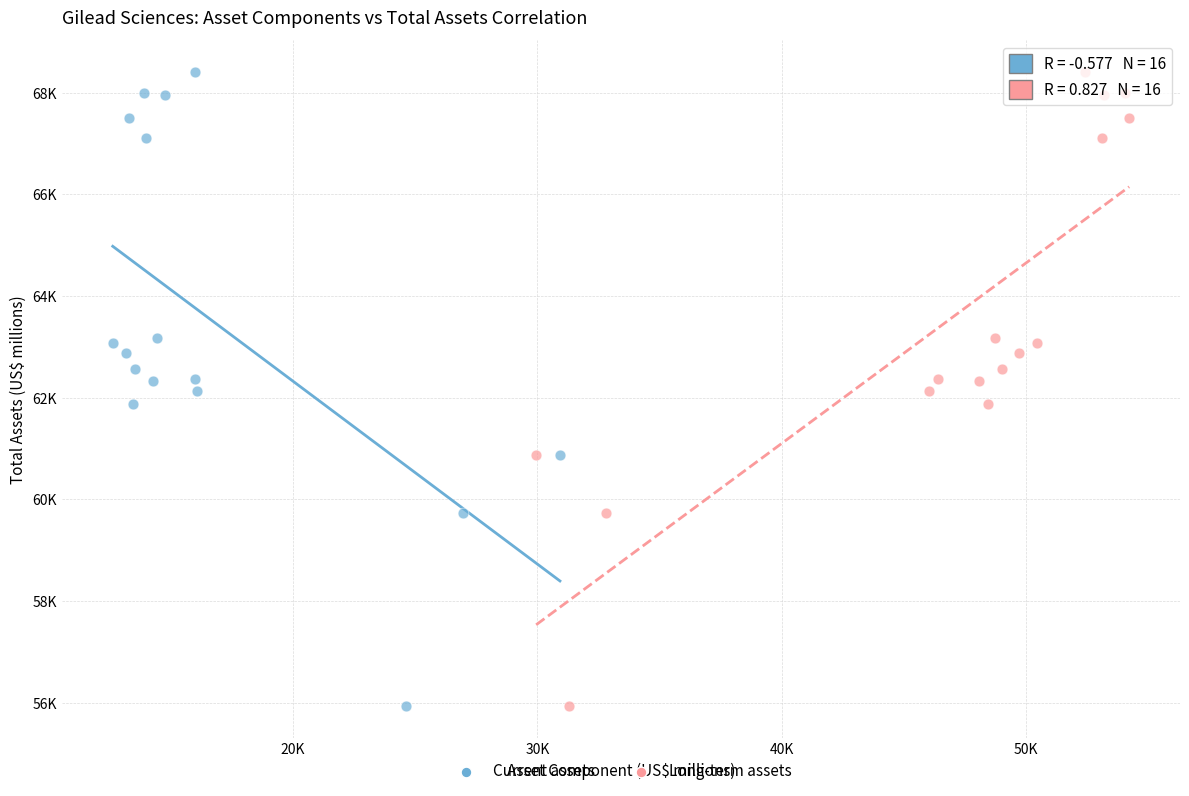

What are all the series names shown in the legend?

Current assets, Long-term assets